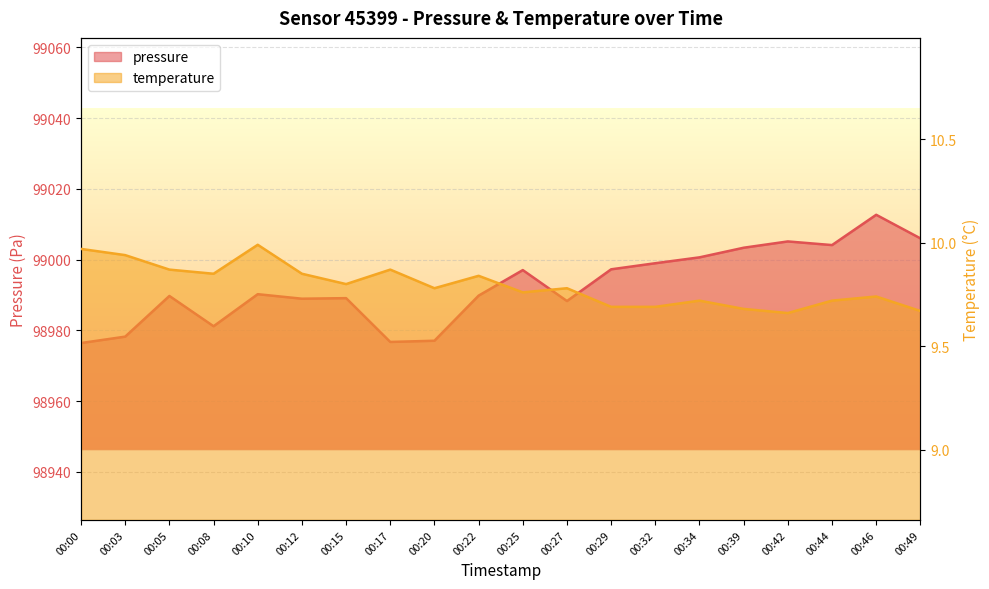

Which series has the largest total across all categories?

pressure